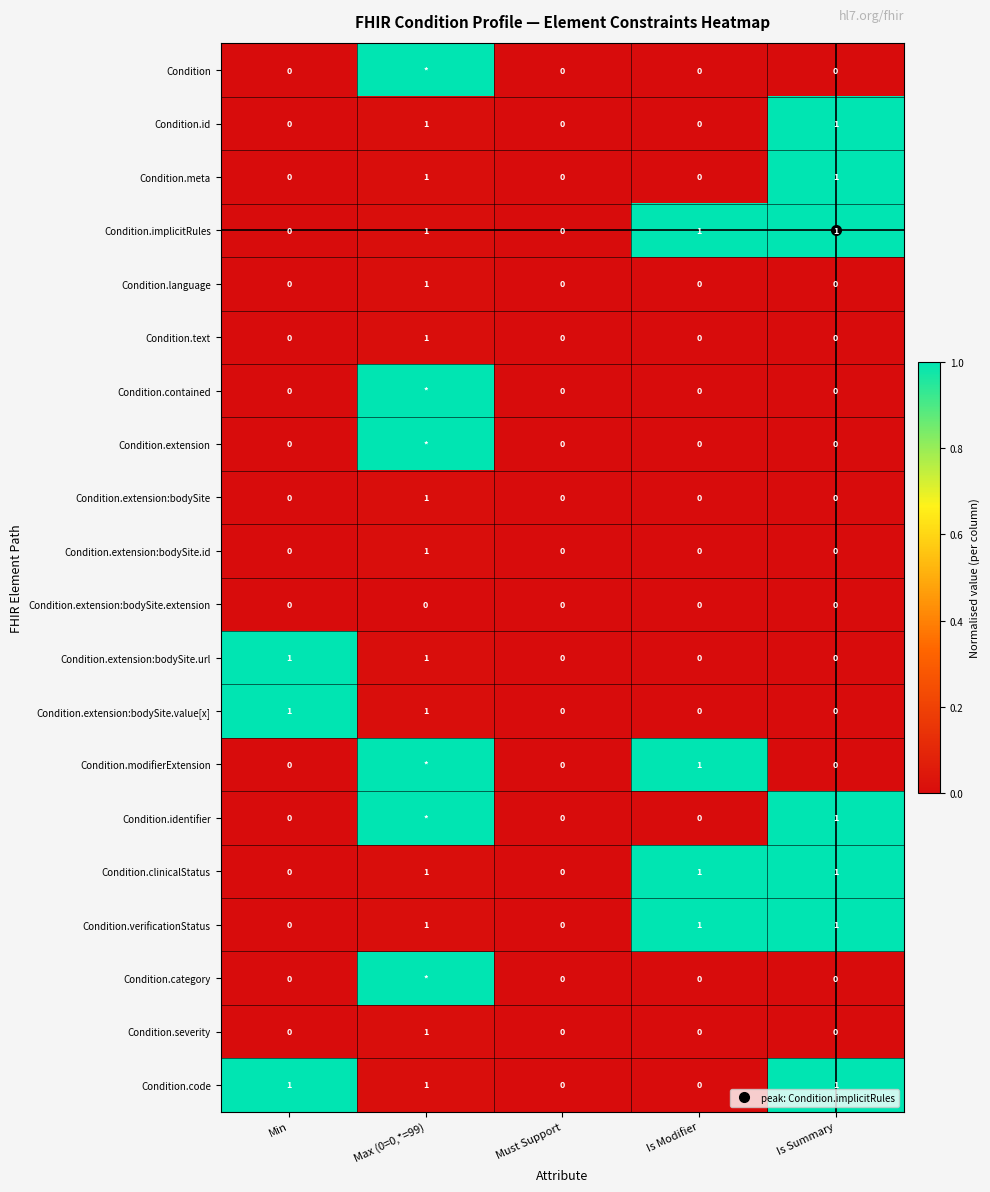

What is the greatest value displayed?

1.0